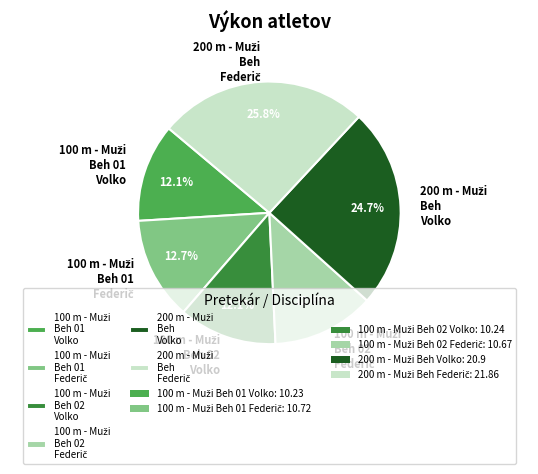

Is there any slice that represents more than half of the pie?

No